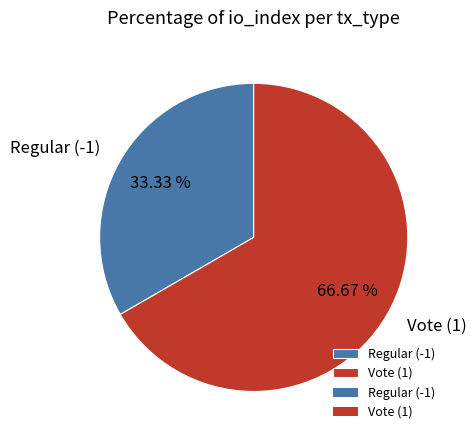

What percentage is NOT represented by Vote (1)?

33.3%